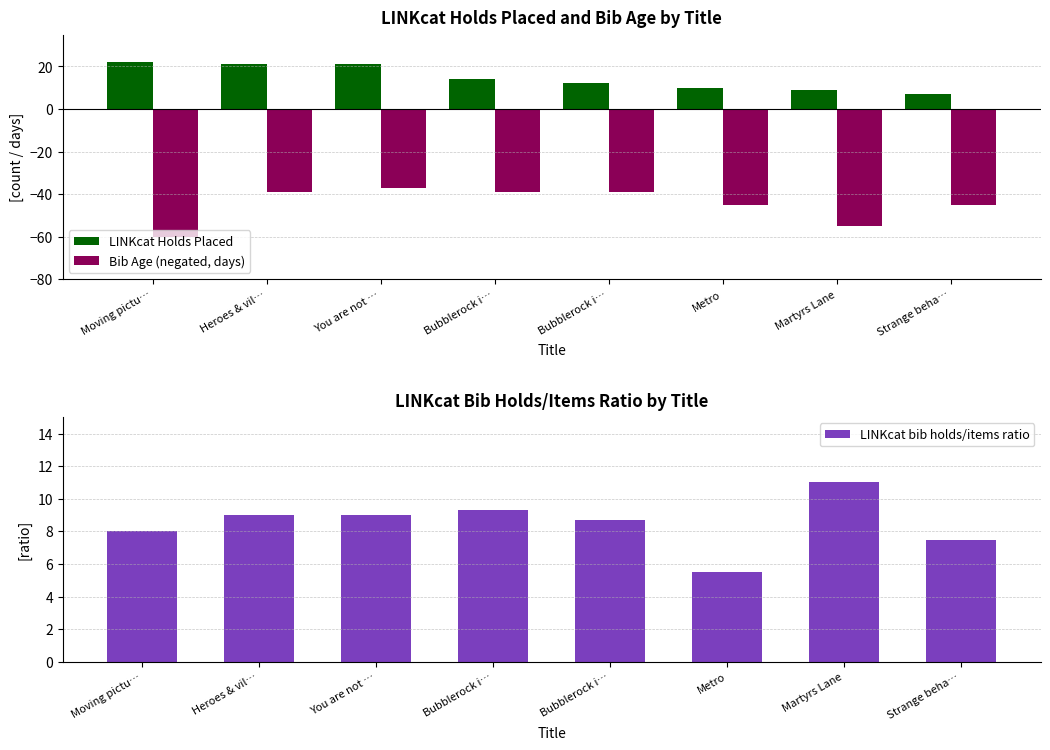

What is the difference between the LINKcat Holds Placed values at Bubblerock i… and You are not …?

9.0